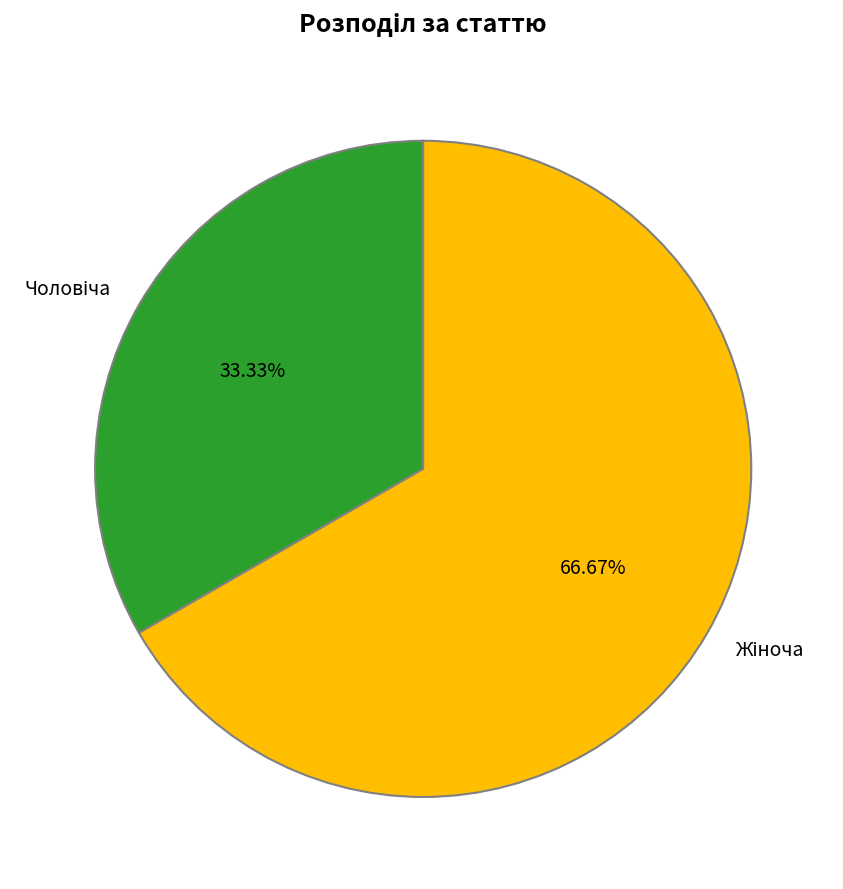

Does any single category account for the majority?

Yes